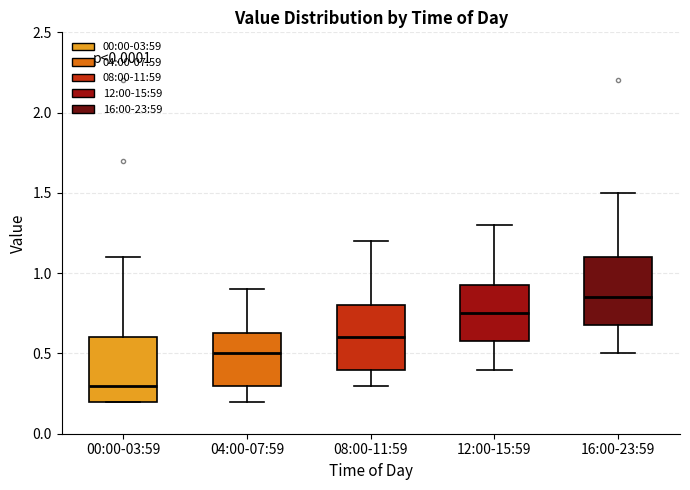

Where is the upper edge of the box for 00:00-03:59 on the y-axis? The values are not printed on the chart, so give them approximately, as read against the axis.

0.60